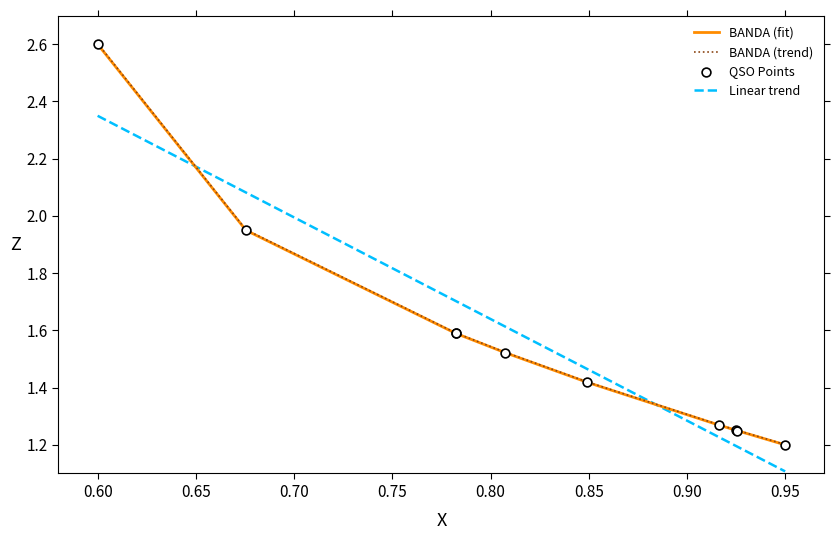

True or false: Linear trend and BANDA (fit) intersect in this chart.

True